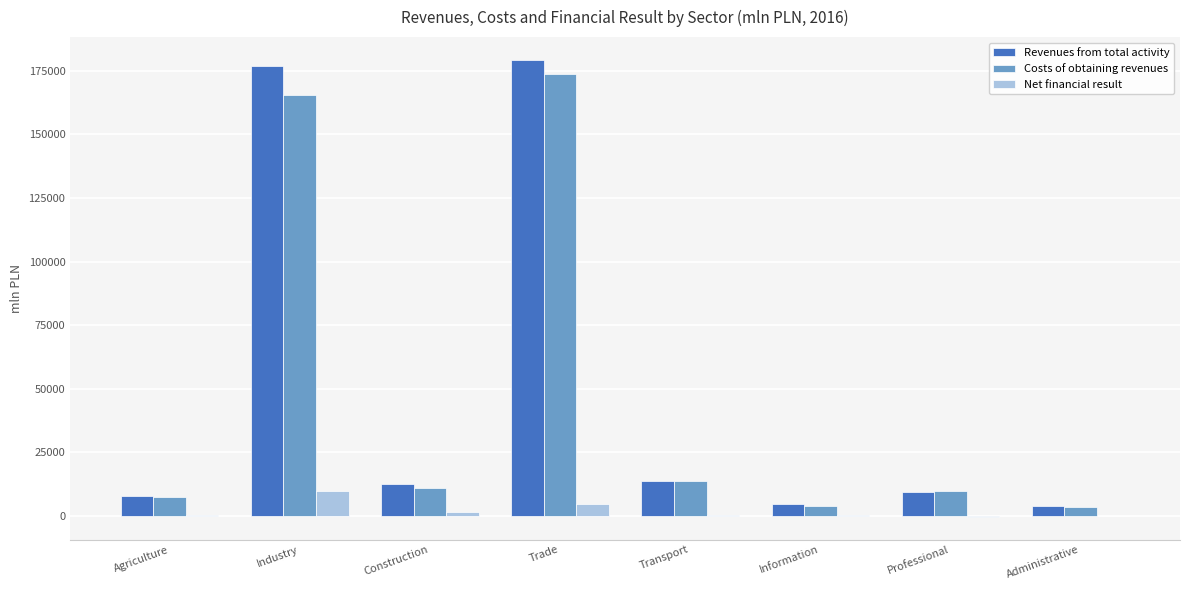

Which series has the largest total across all categories?

Revenues from total activity